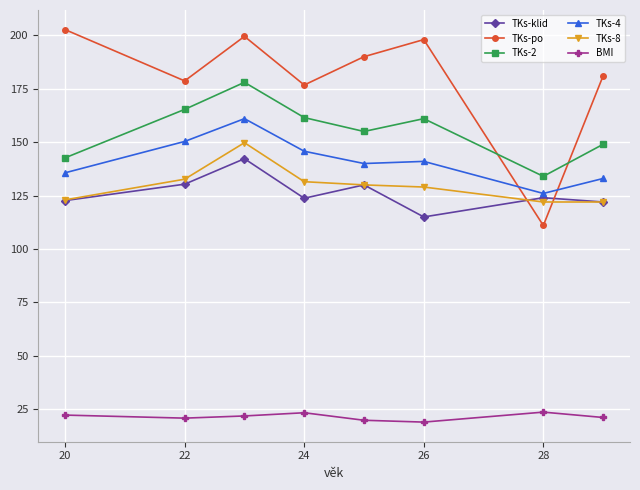

True or false: TKs-klid and TKs-2 intersect in this chart.

False